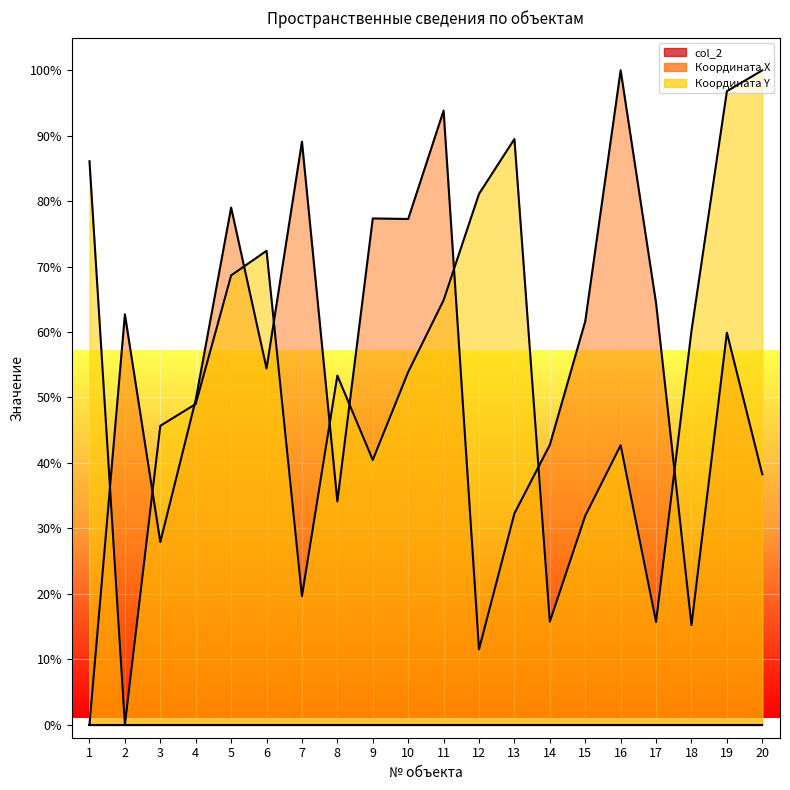

How many interior local peaks does the Координата Y series have?

4